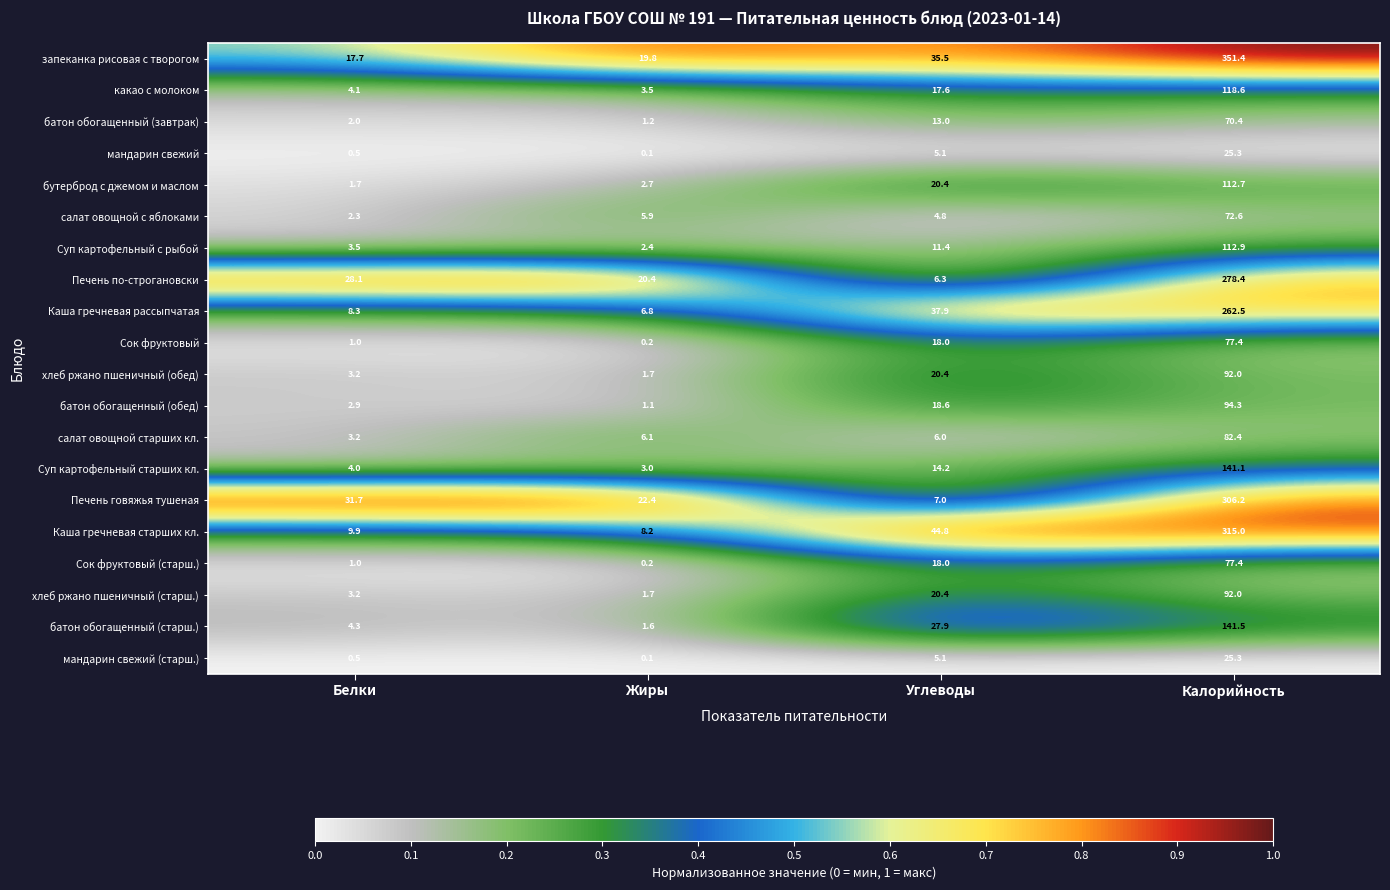

Between Белки and Калорийность, which series saw the biggest shift?

запеканка рисовая с творогом